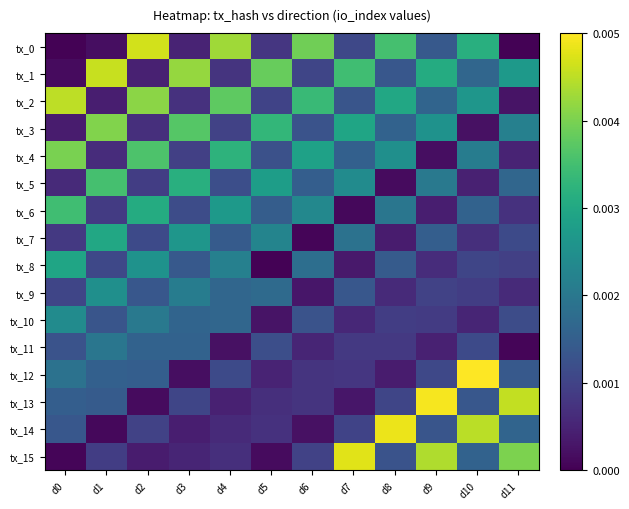

At which category is the sum across all series the highest?

d2